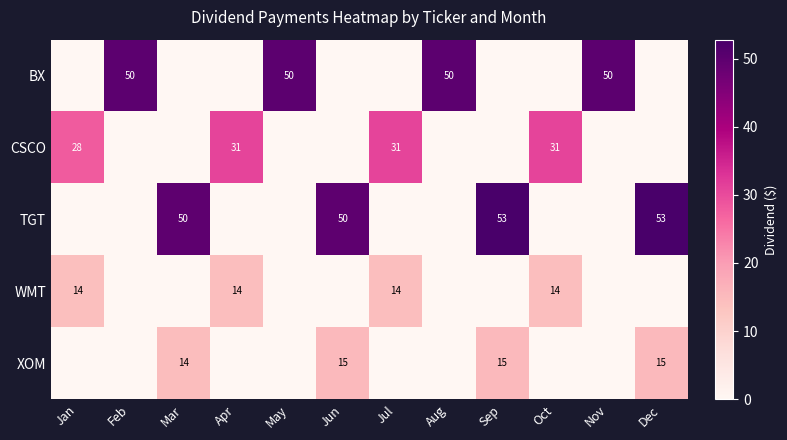

What is the maximum value shown in the chart?

52.8